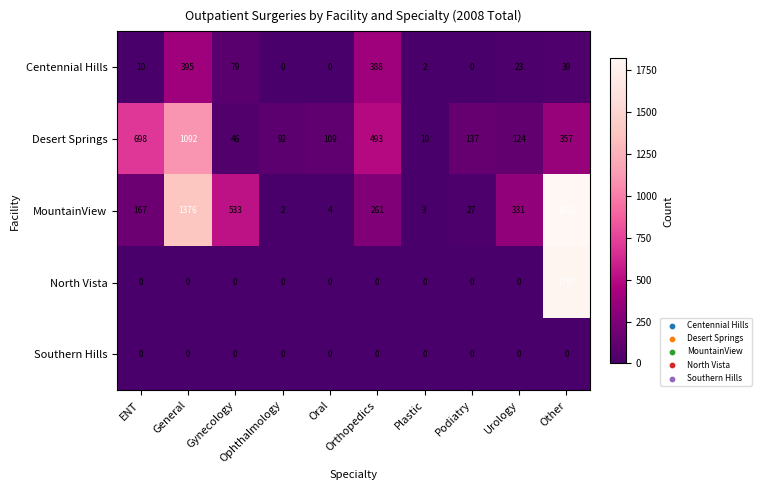

Between ENT and Plastic, which series saw the biggest shift?

Desert Springs